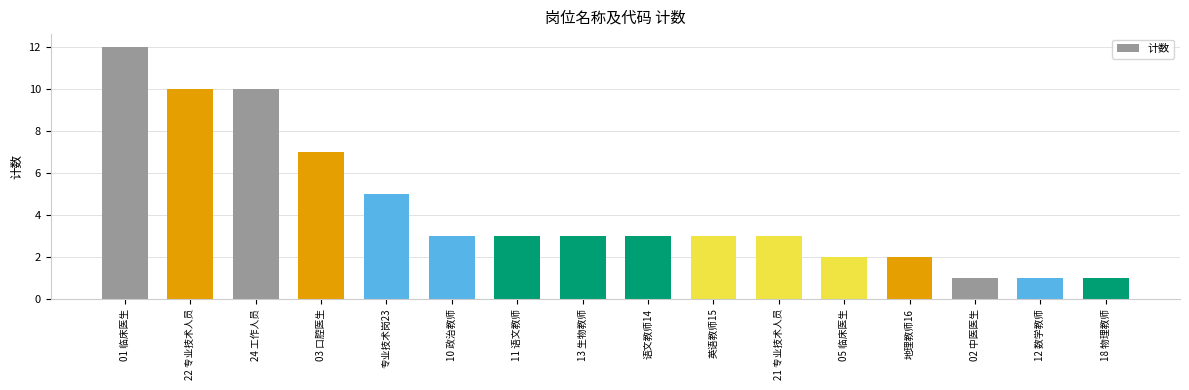

What is the sum of all values?

69